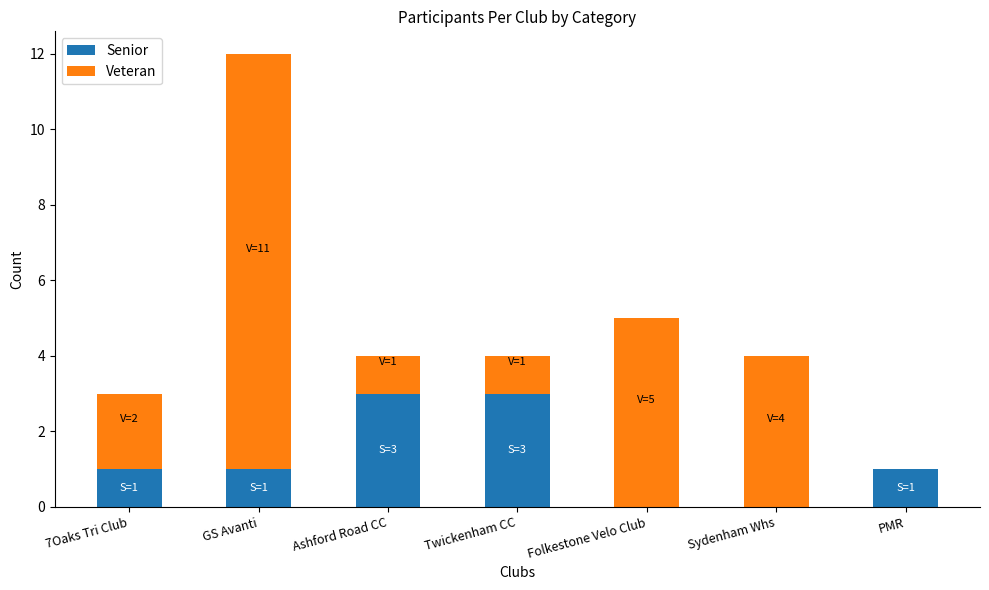

Is it true that Senior equals 3 at Ashford Road CC?

True